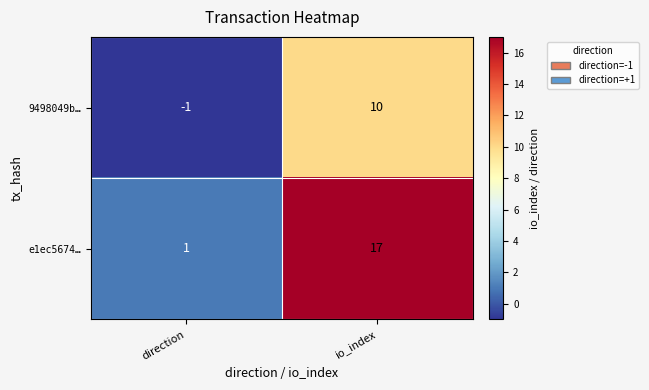

What is the difference between the maximum and minimum values in the 9498049b… series?

11